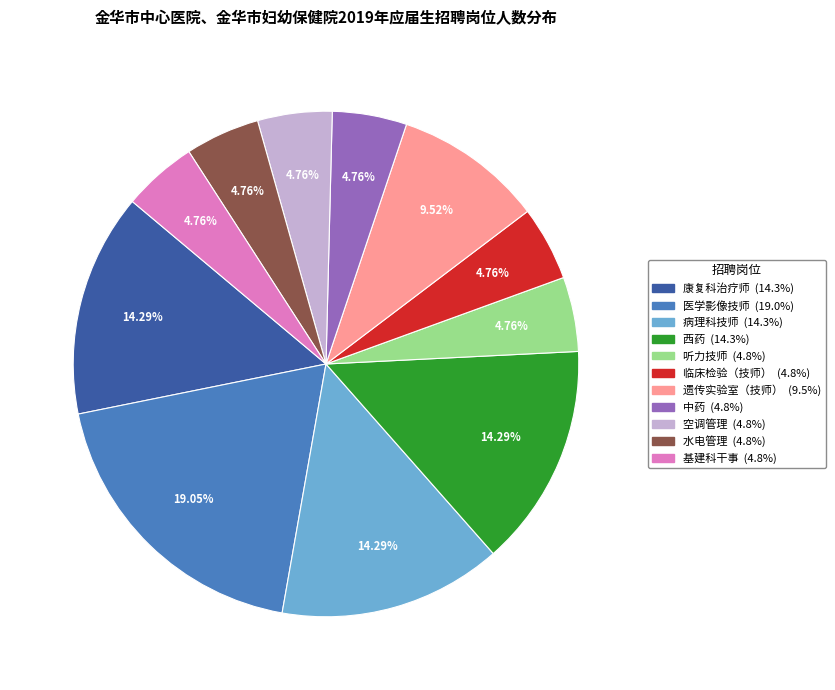

Does any single category account for the majority?

No